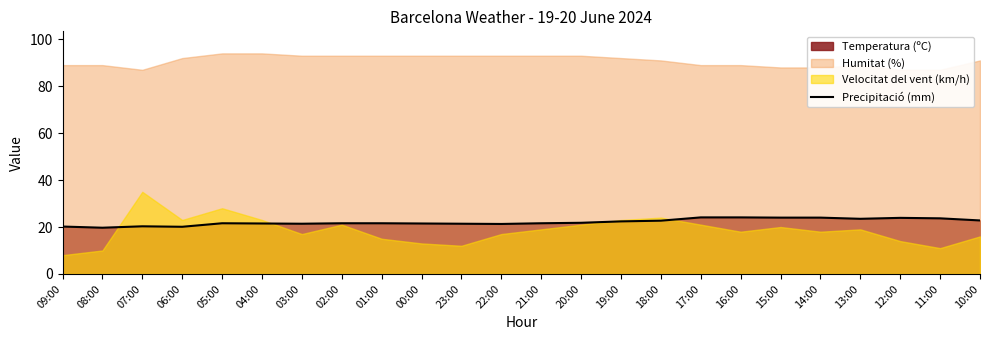

What is the label of the 12th point from the left?

22:00